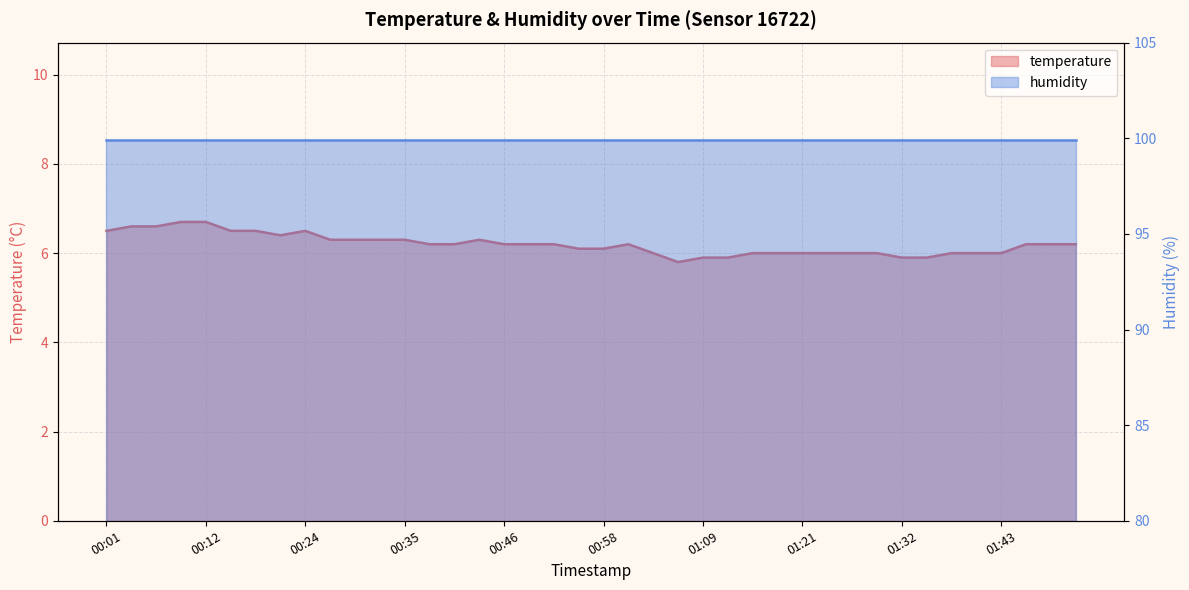

What is the label of the 40th point from the right?

00:01